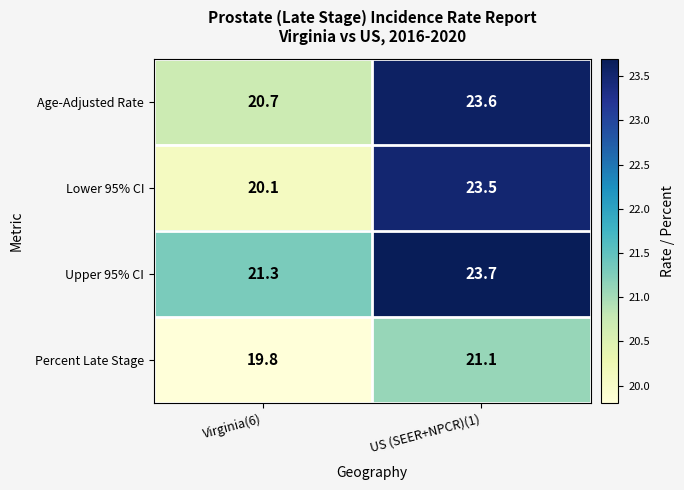

Rank the series at US (SEER+NPCR)(1) from lowest to highest value.

Percent Late Stage, Lower 95% CI, Age-Adjusted Rate, Upper 95% CI